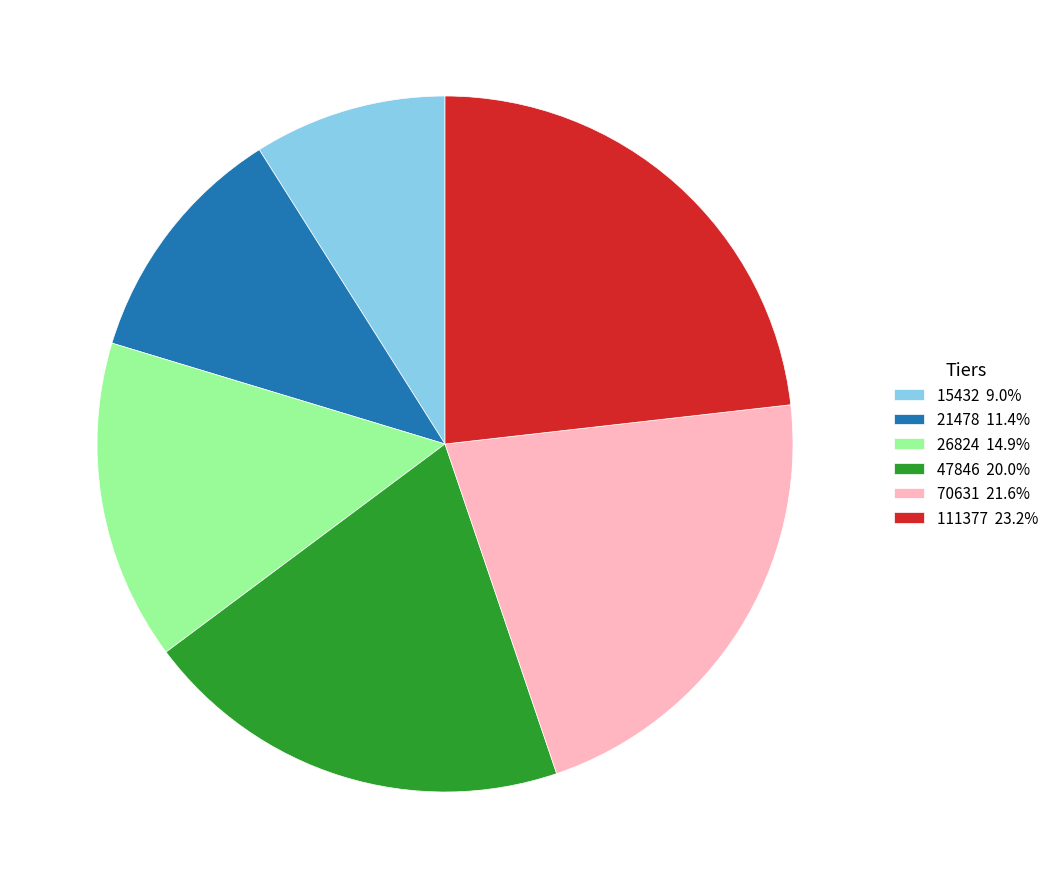

Which category has the biggest portion of the pie?

111377